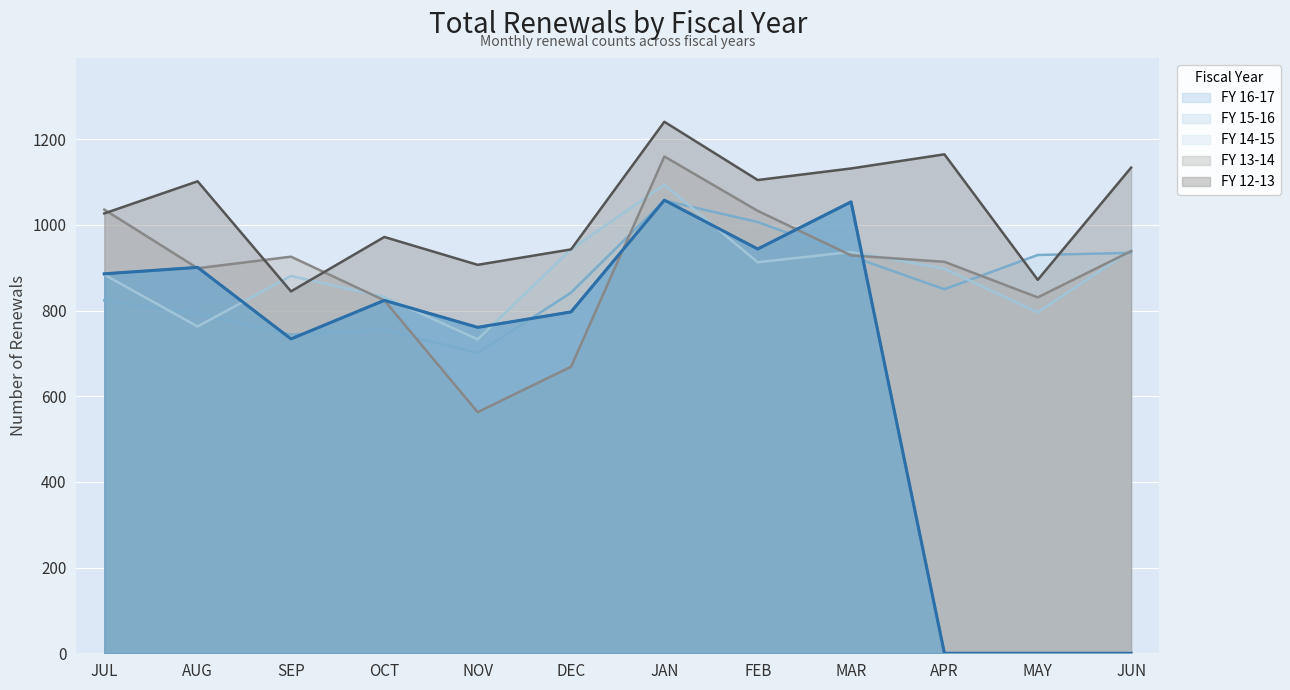

The value of FY 12-13 at DEC is 521. True or false?

False